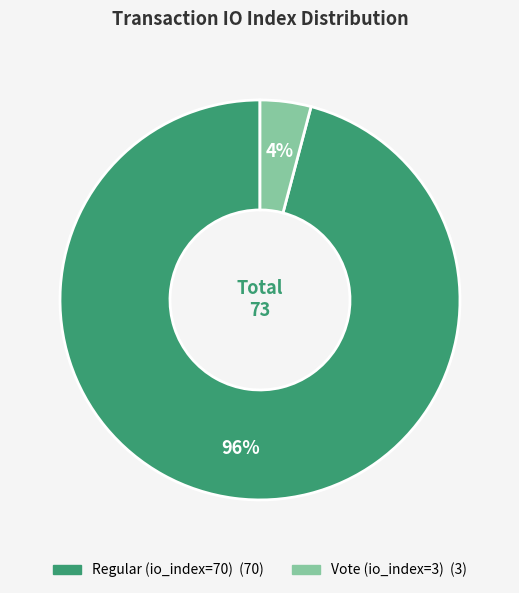

Combined, do Vote (io_index=3) and Regular (io_index=70) account for over 50%?

Yes